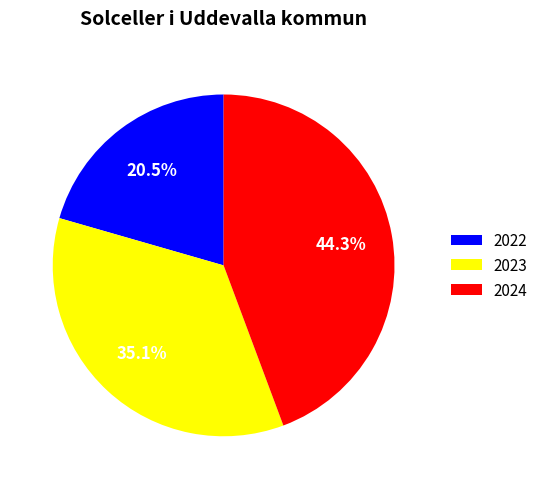

To the nearest percent, what portion does 2023 represent?

35%